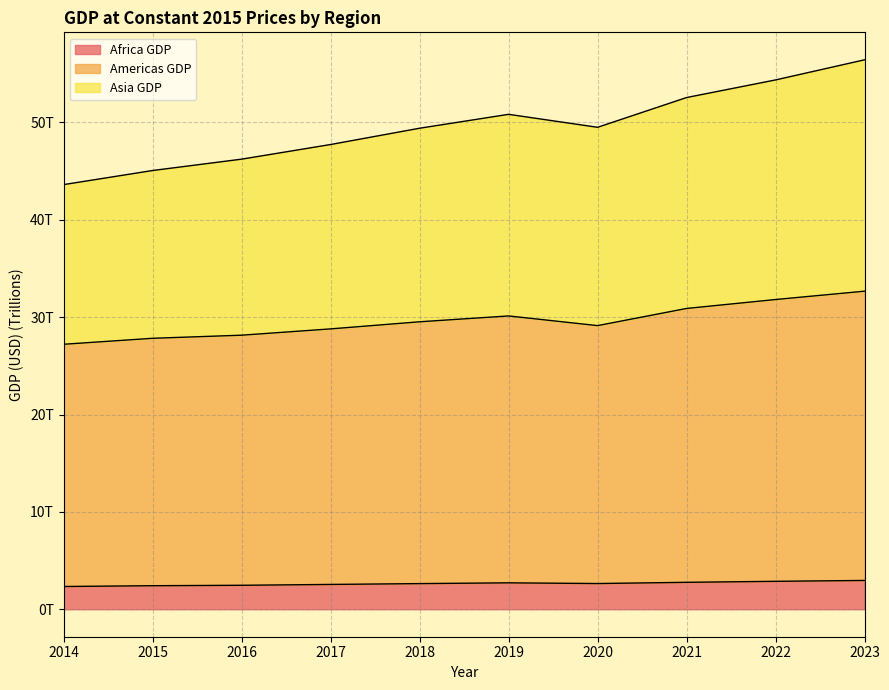

Is it true that Americas GDP equals 47.6 at 2015?

False